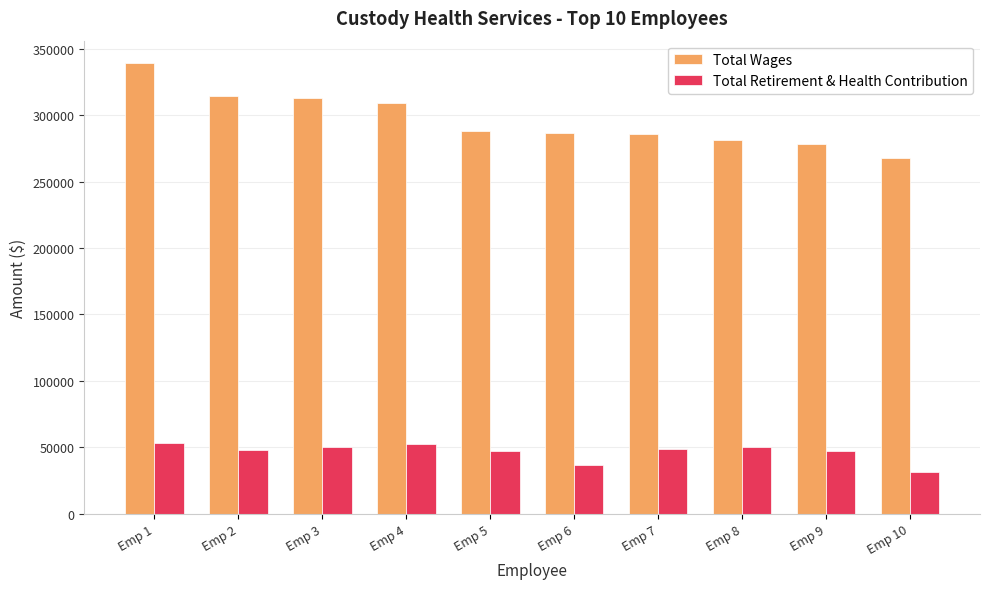

Which series has the largest total across all categories?

Total Wages